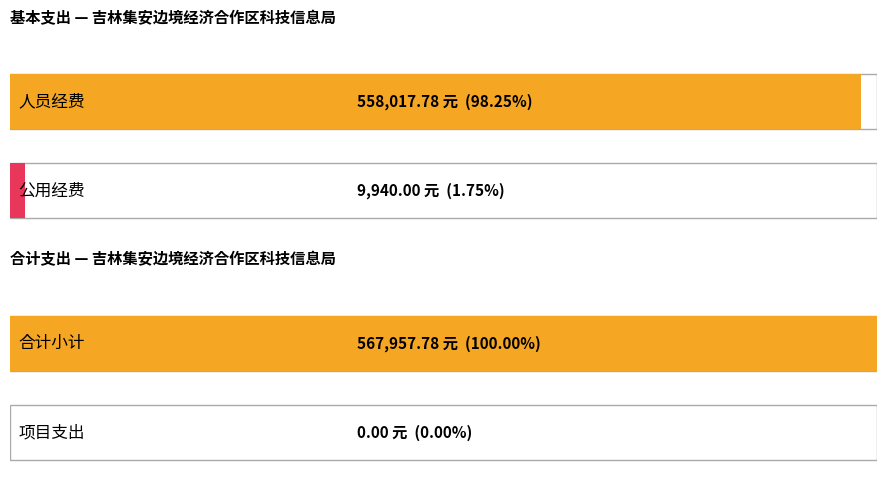

The value of 公用经费 at 人员经费 is 9940.0. True or false?

True